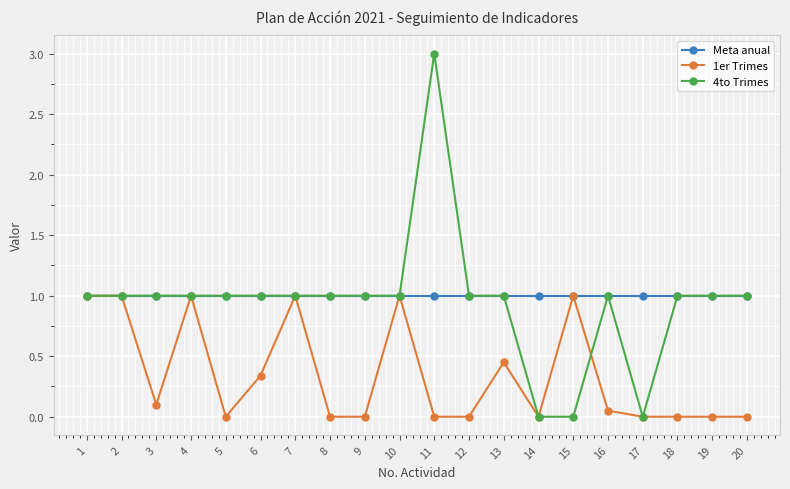

What is the maximum value for 1er Trimes?

1.0